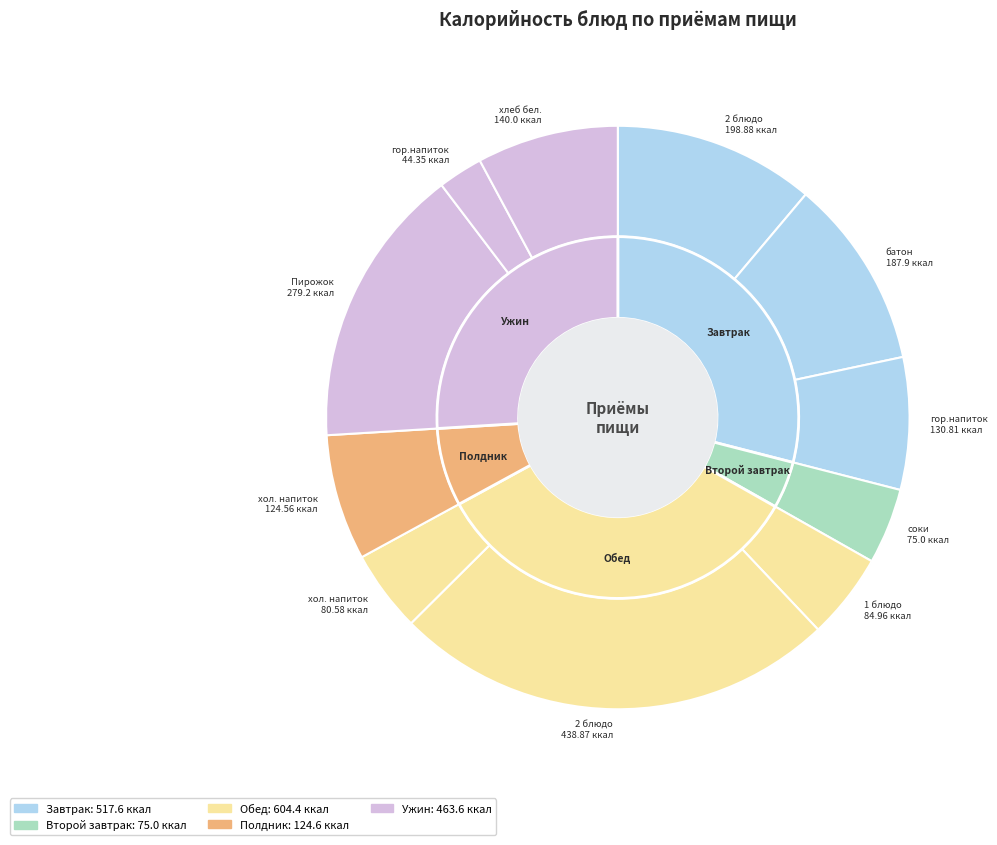

To the nearest percent, what is the combined percentage of хол. напиток (Компот) and 1 блюдо?

9%